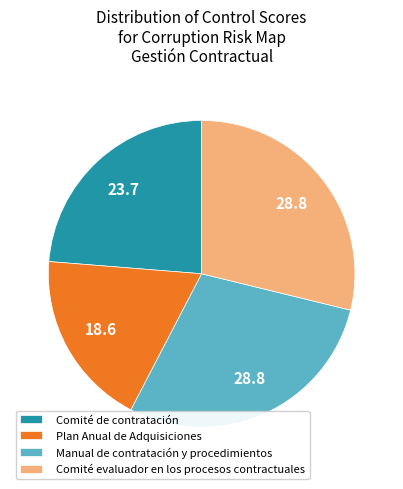

Do Comité evaluador en los procesos contractuales and Comité de contratación together represent more than half of the pie?

Yes